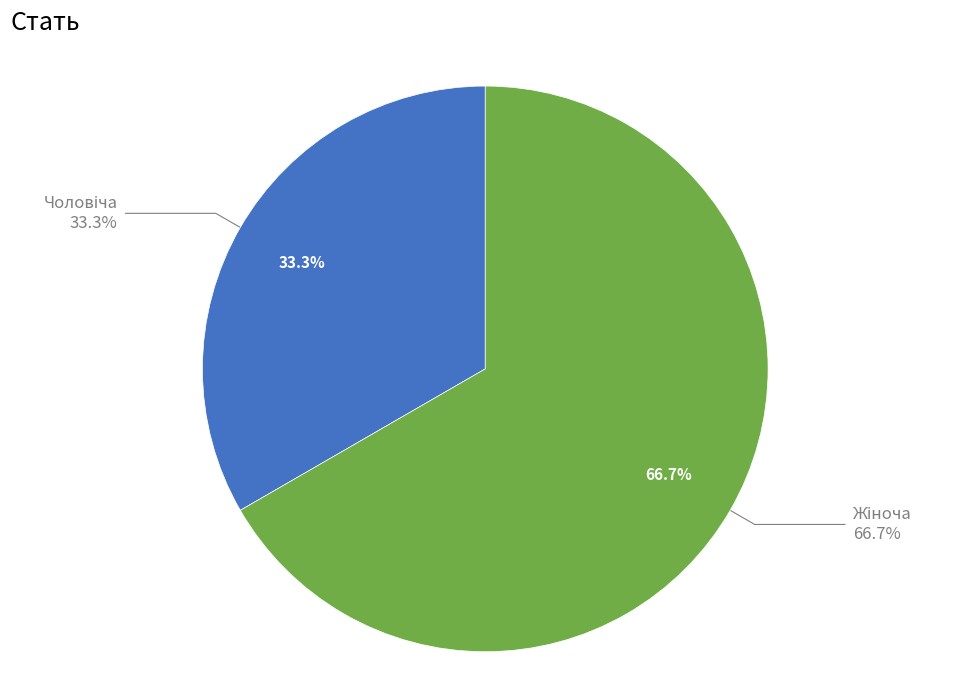

Is it true that Жіноча is 67% of the pie?

True